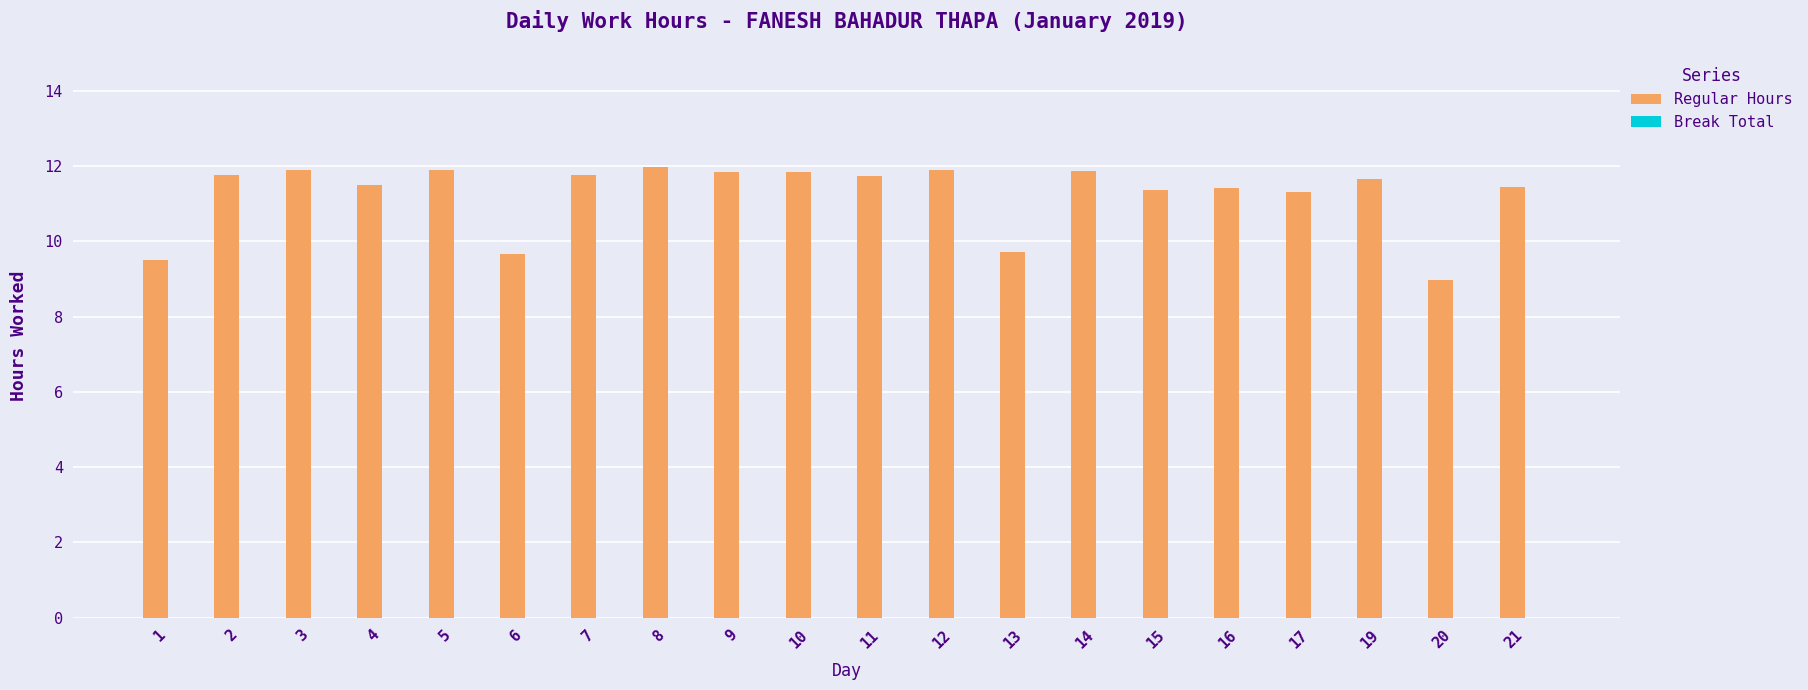

Which label corresponds to the smallest value in the chart?

20